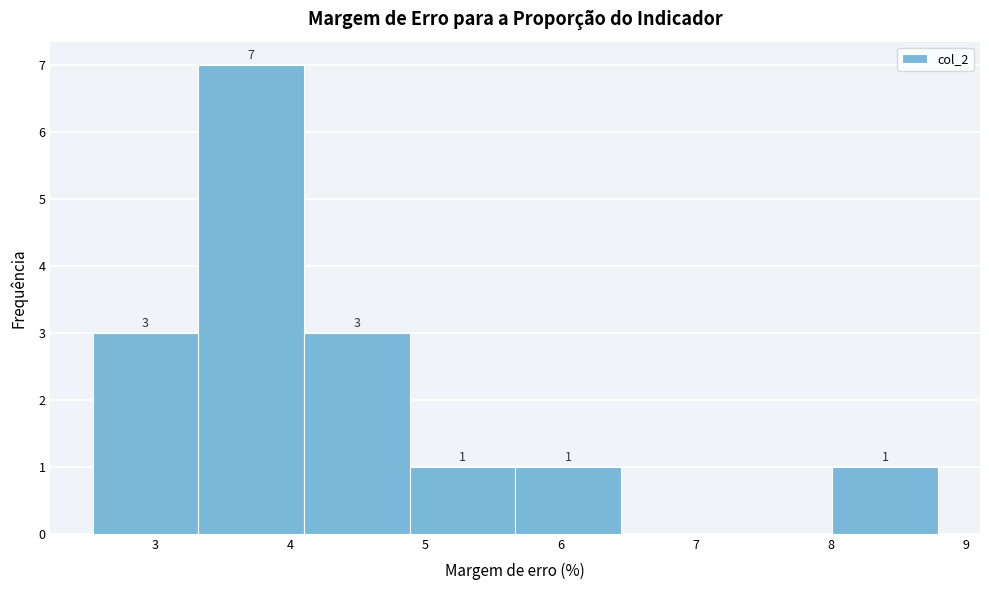

Over which range of the x-axis is the bar tallest?

3.3 to 4.1